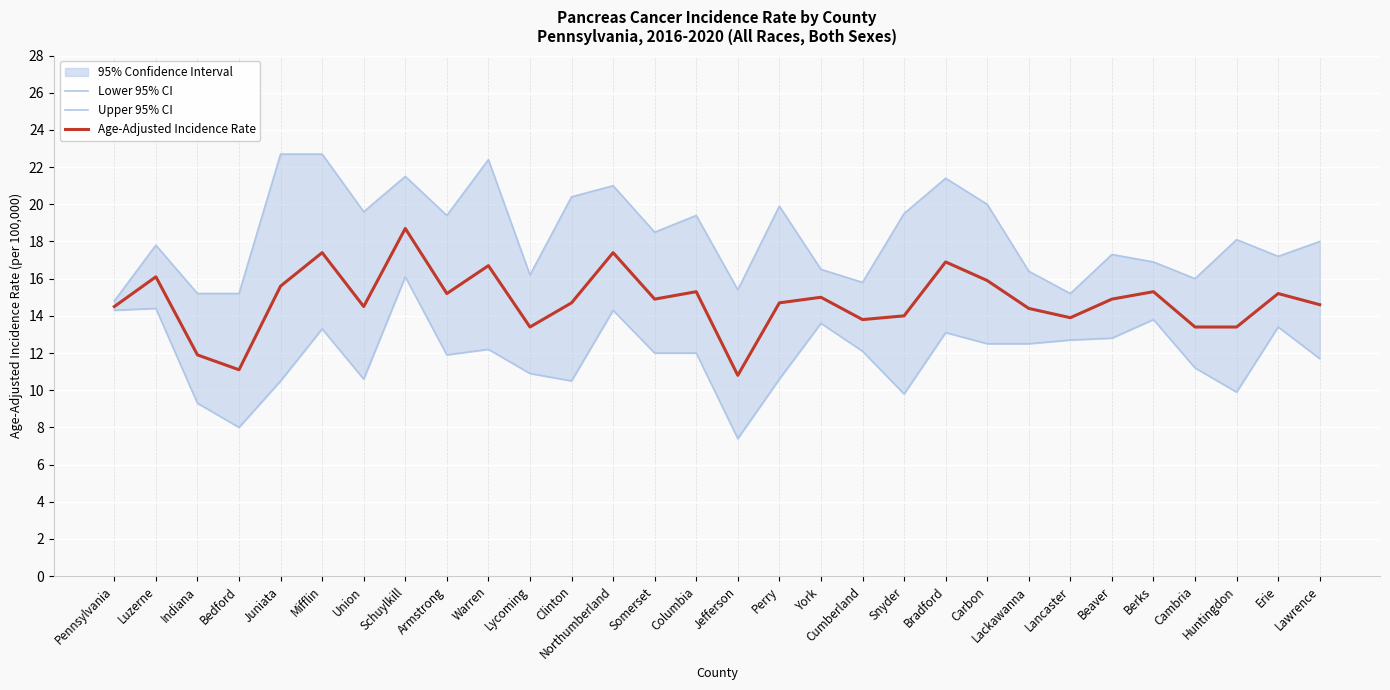

At which category does the chart reach its minimum across all series?

Jefferson